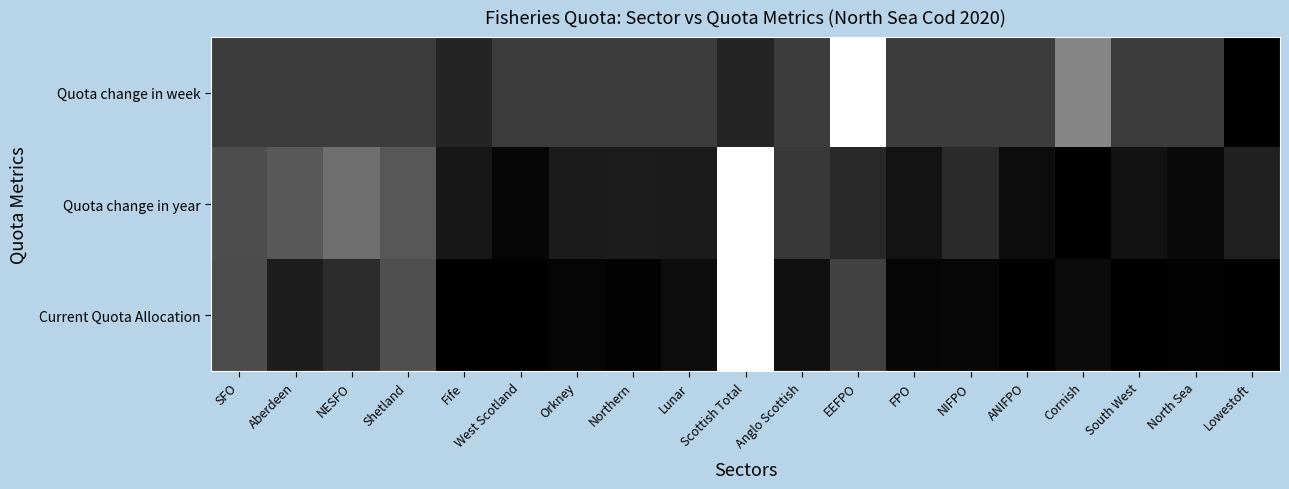

Between NESFO and Orkney, which series saw the biggest shift?

Quota change in year